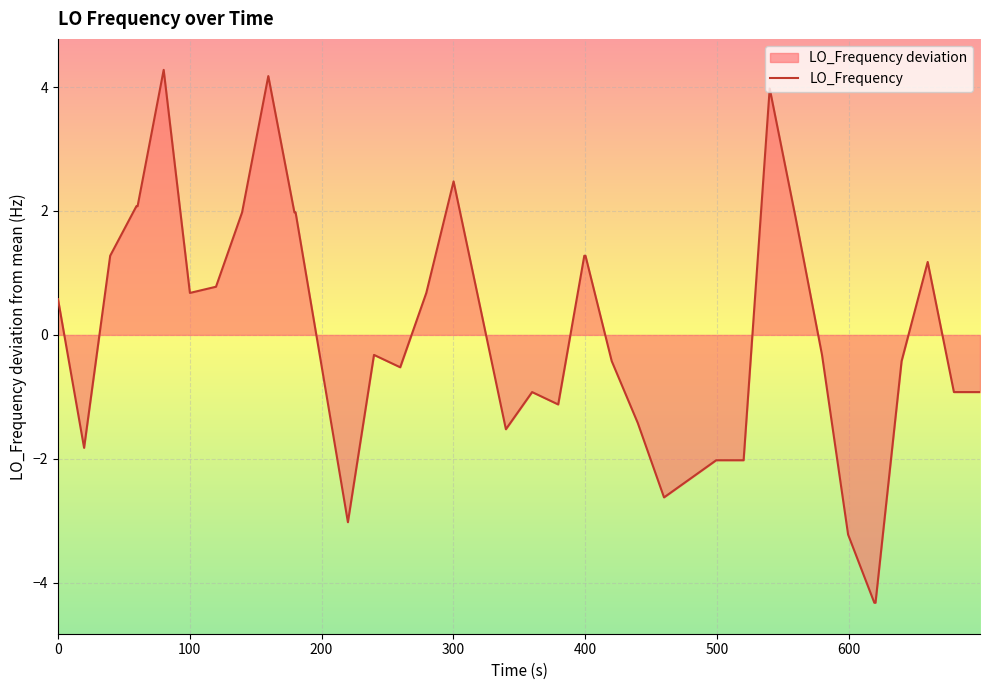

What is the minimum value shown in the chart?

-4.3